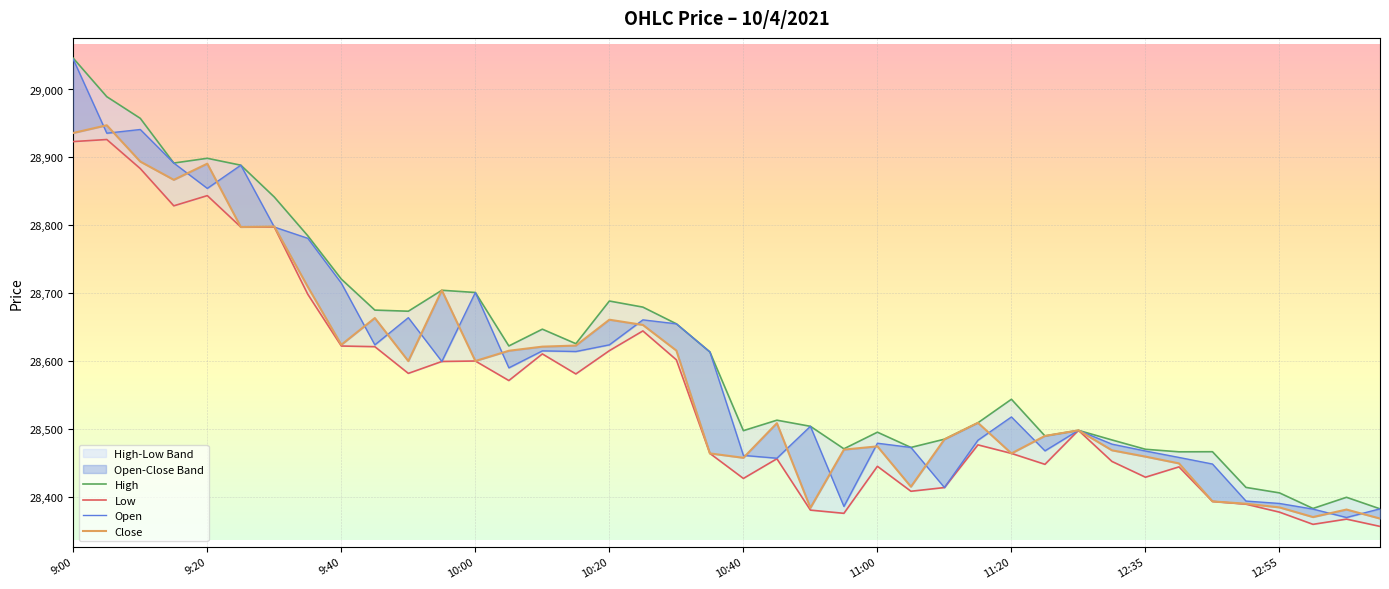

True or false: High and Open intersect in this chart.

False